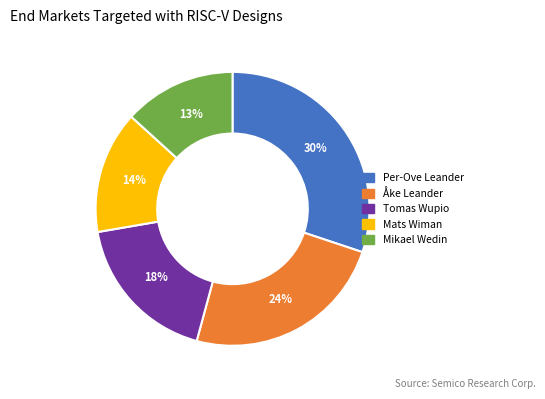

Does Tomas Wupio account for over 50% of the chart?

No